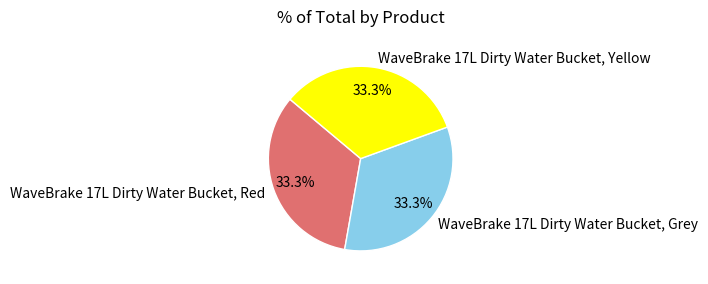

What percentage is the WaveBrake 17L Dirty Water Bucket, Red slice, to the nearest percent?

33%